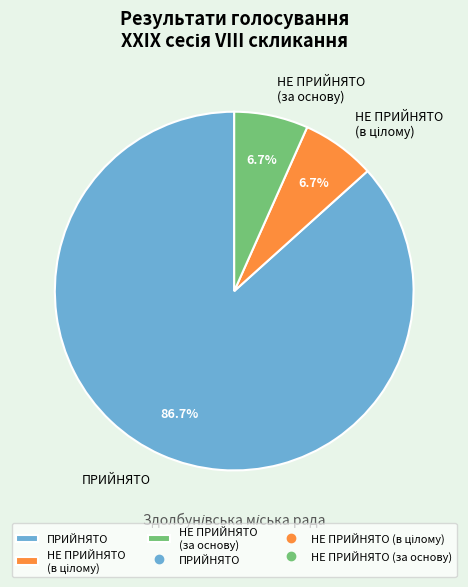

Which has a higher value, ПРИЙНЯТО or НЕ ПРИЙНЯТО (за основу)?

ПРИЙНЯТО